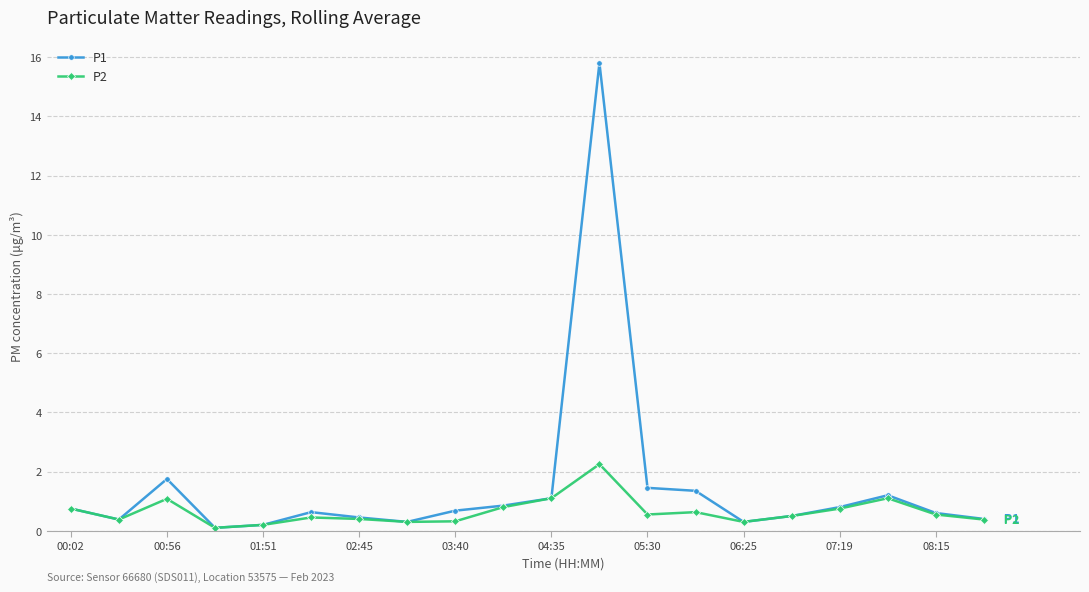

True or false: P2 has more than 1 interior local peaks.

True